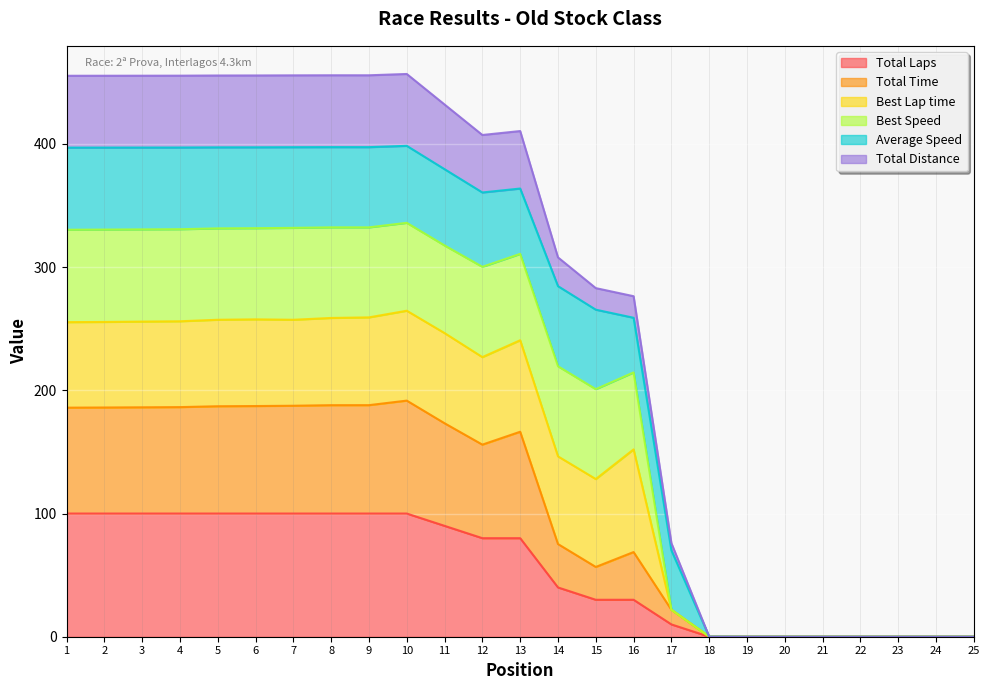

What are all the series names shown in the legend?

Total Laps, Total Time, Best Lap time, Best Speed, Average Speed, Total Distance